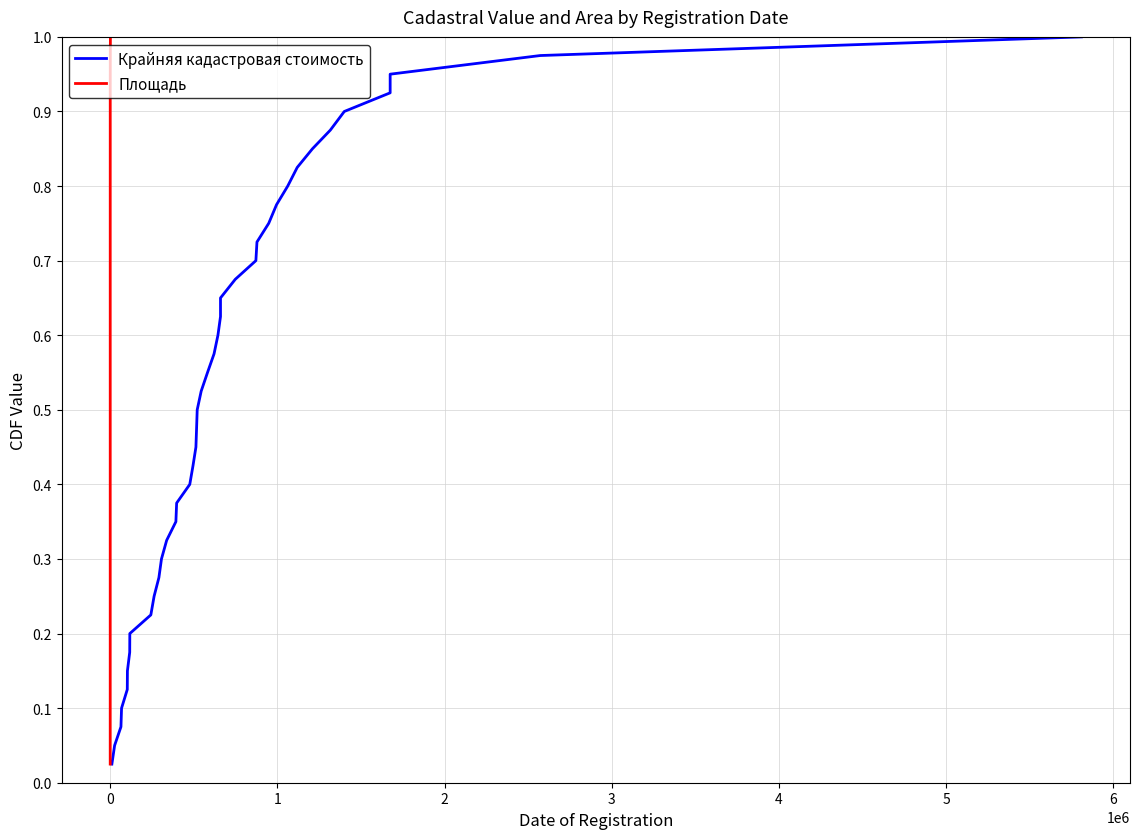

Reading right to left, transcribe all the data shown in this chart.

Крайняя кадастровая стоимость: 1.0	1.0	0.9	0.9	0.9	0.9	0.8	0.8	0.8	0.8	0.8	0.7	0.7	0.7	0.7	0.6	0.6	0.6	0.6	0.5	0.5	0.5	0.5	0.4	0.4	0.4	0.3	0.3	0.3	0.3	0.2	0.2	0.2	0.2	0.1	0.1	0.1	0.1	0.1	0.0
Площадь: 1.0	1.0	0.9	0.9	0.9	0.9	0.8	0.8	0.8	0.8	0.8	0.7	0.7	0.7	0.7	0.6	0.6	0.6	0.6	0.5	0.5	0.5	0.5	0.4	0.4	0.4	0.3	0.3	0.3	0.3	0.2	0.2	0.2	0.2	0.1	0.1	0.1	0.1	0.1	0.0